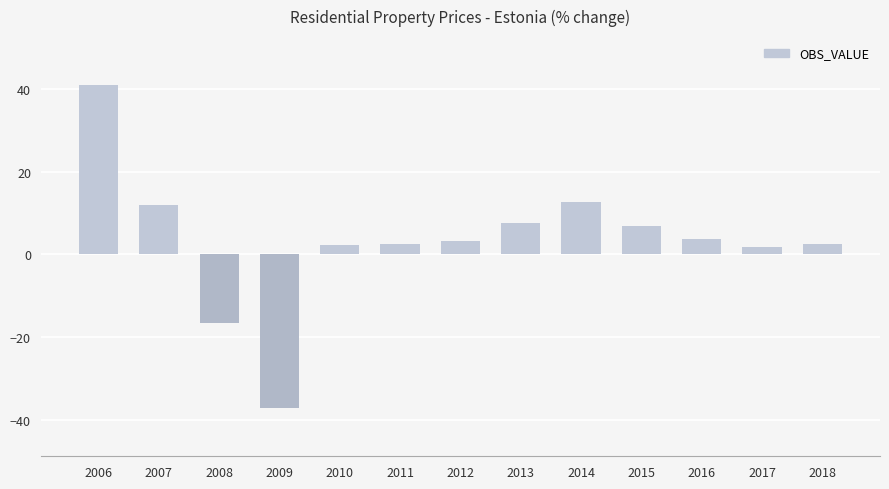

Is it true that the value at 2014 is 5.6?

False